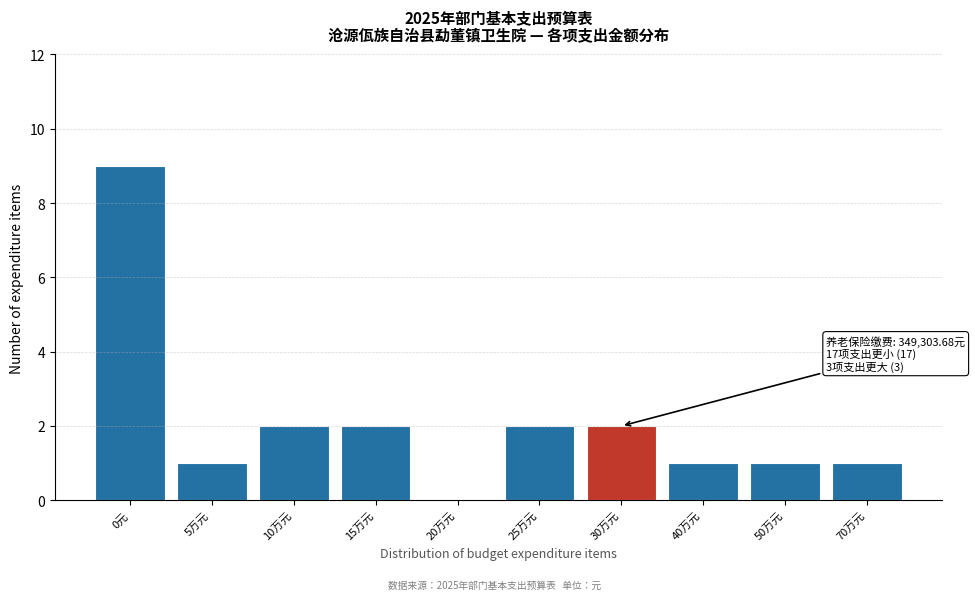

Reading left to right, extract all data points from this chart.

0元=9	5万元=1	10万元=2	15万元=2	20万元=0	25万元=2	30万元=2	40万元=1	50万元=1	70万元=1